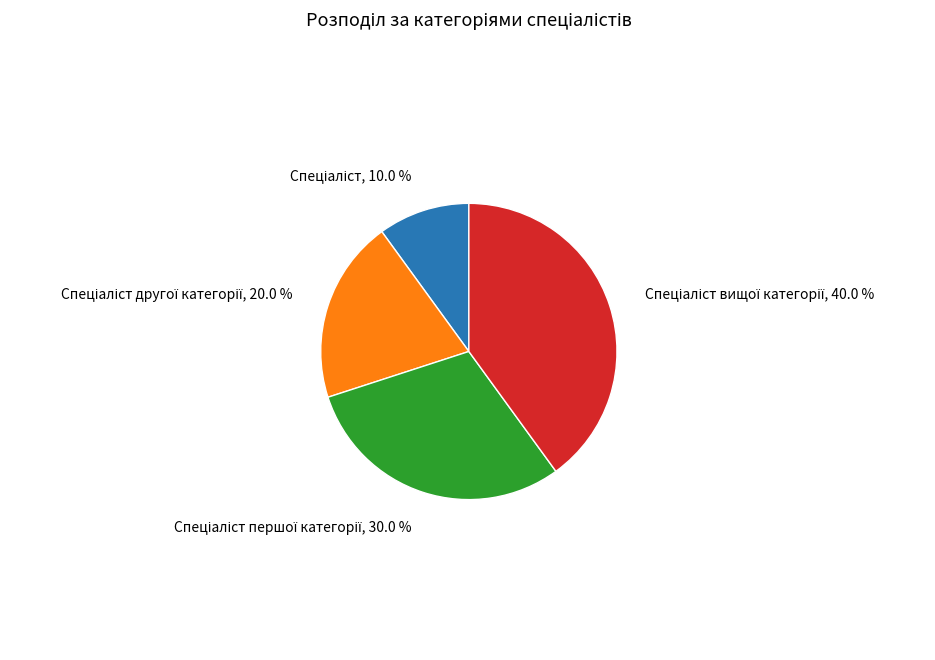

To the nearest percent, what is the difference between the largest and smallest slice percentages?

30%